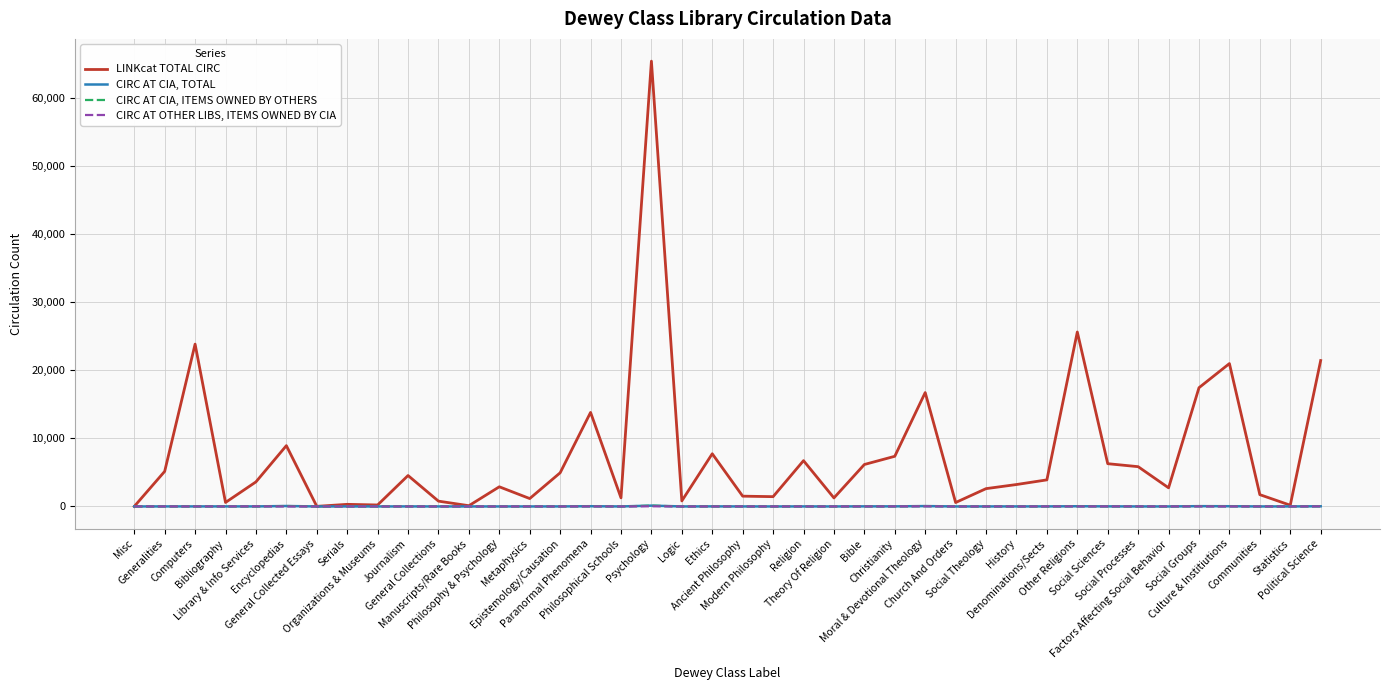

What position from the right is General Collected Essays?

34